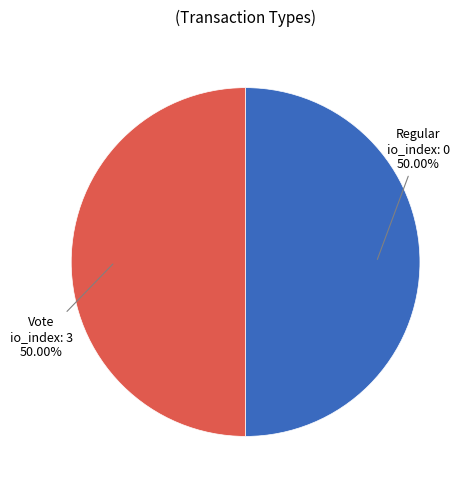

To the nearest percent, what portion does Vote represent?

50%